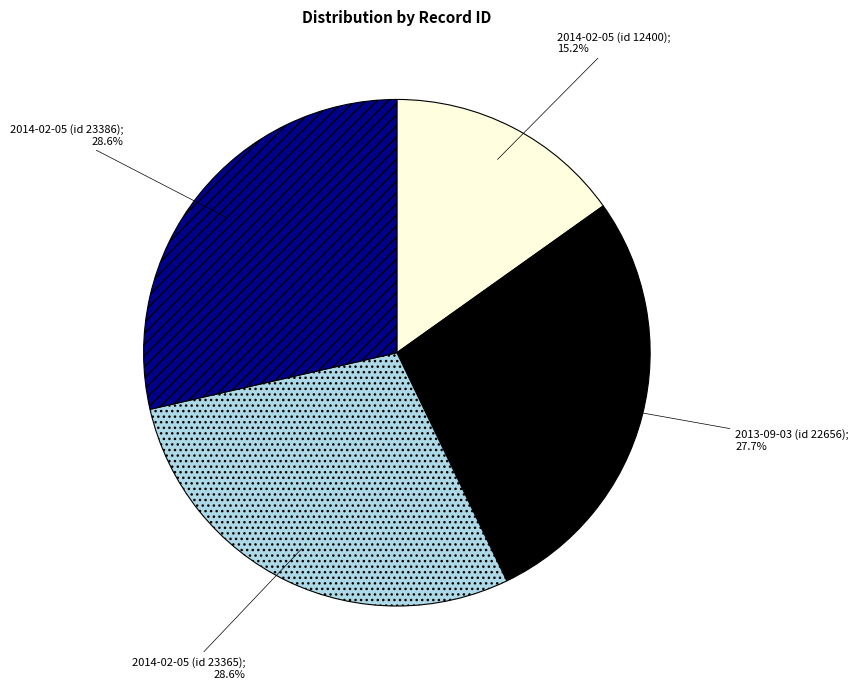

Is there a majority slice in this chart?

No